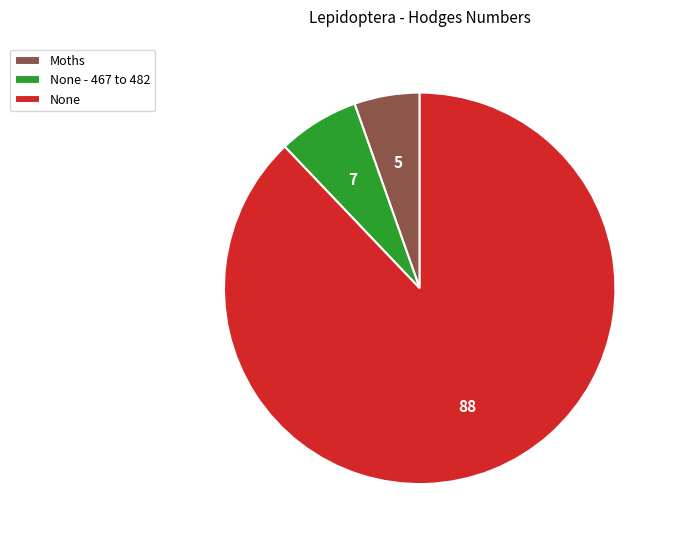

True or false: Moths accounts for 5% of the total.

True